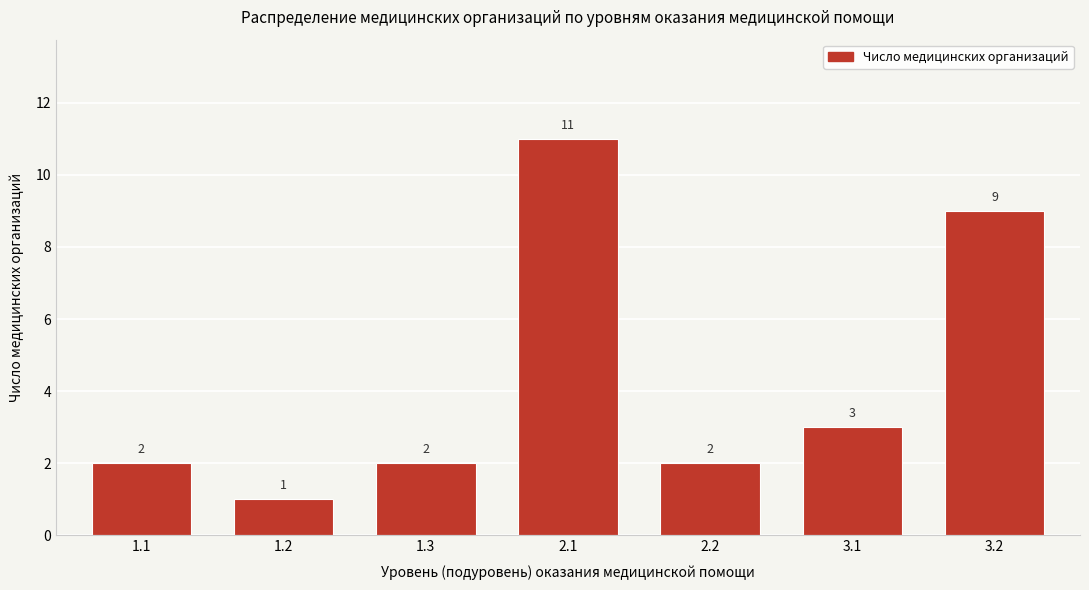

Reading left to right, what are all the values shown in this chart?

2	1	2	11	2	3	9